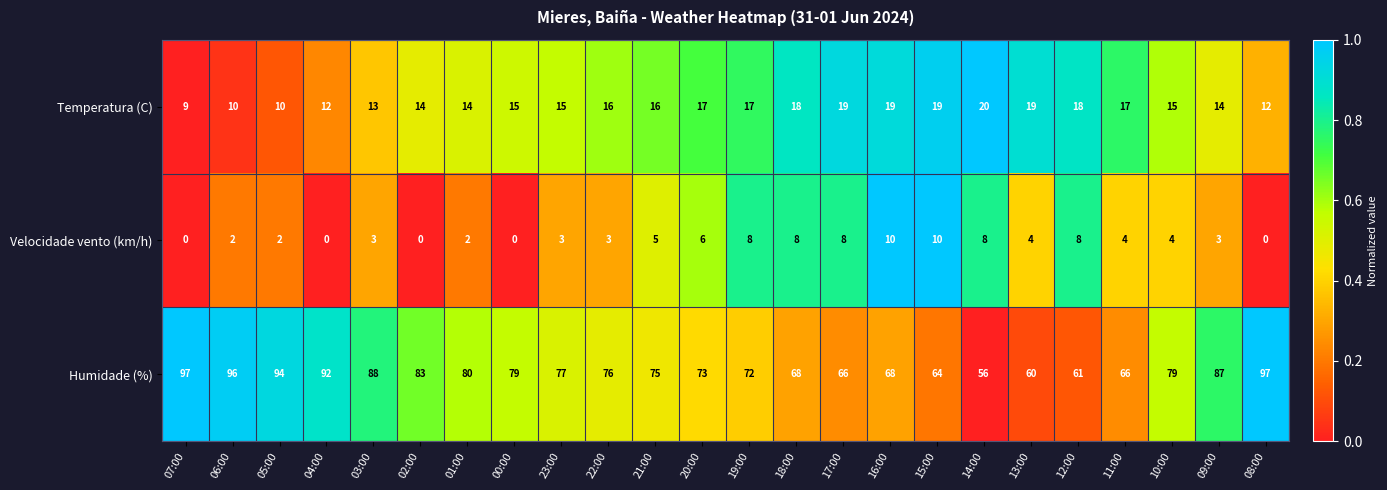

At which label does Velocidade vento (km/h) first exceed 4?

21:00